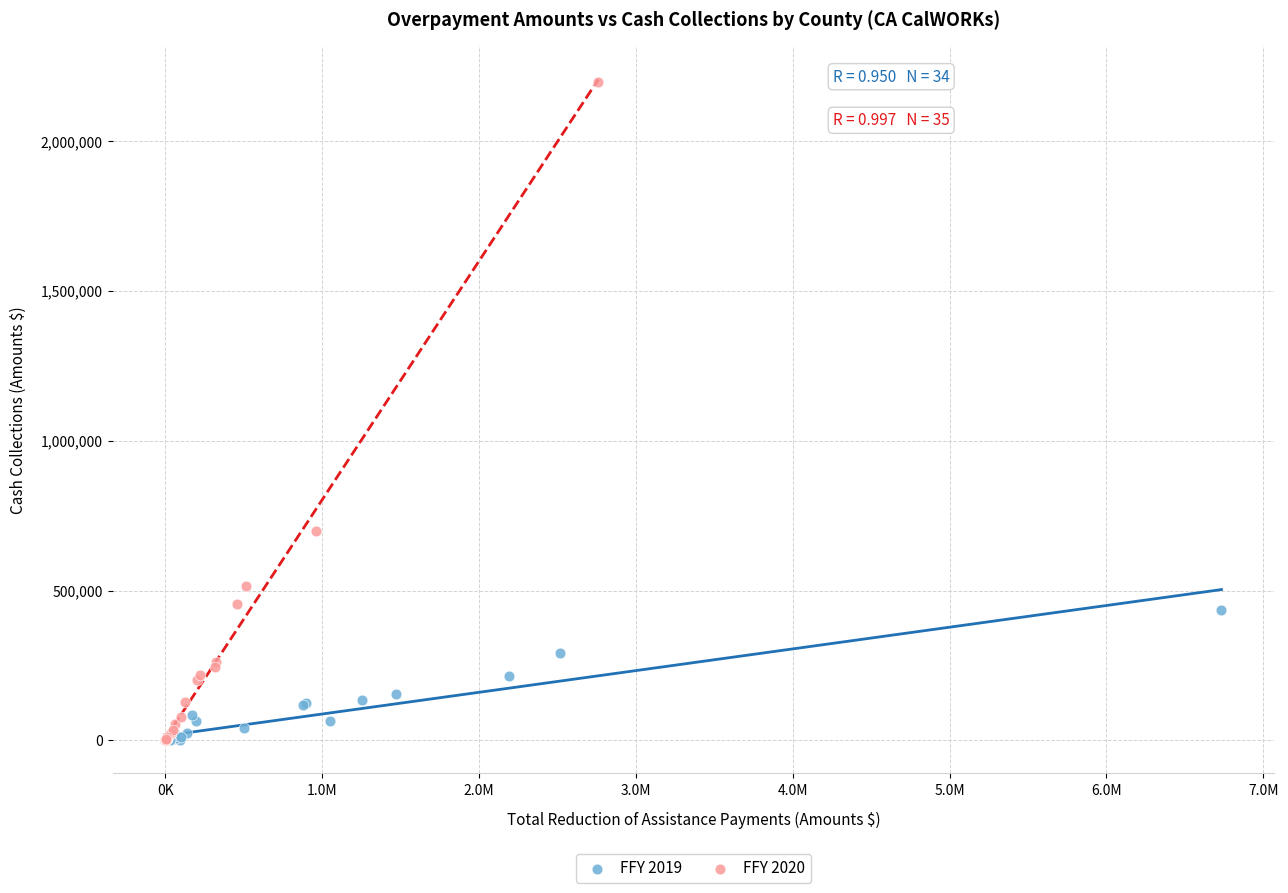

Which series contains the highest Y value?

FFY 2020